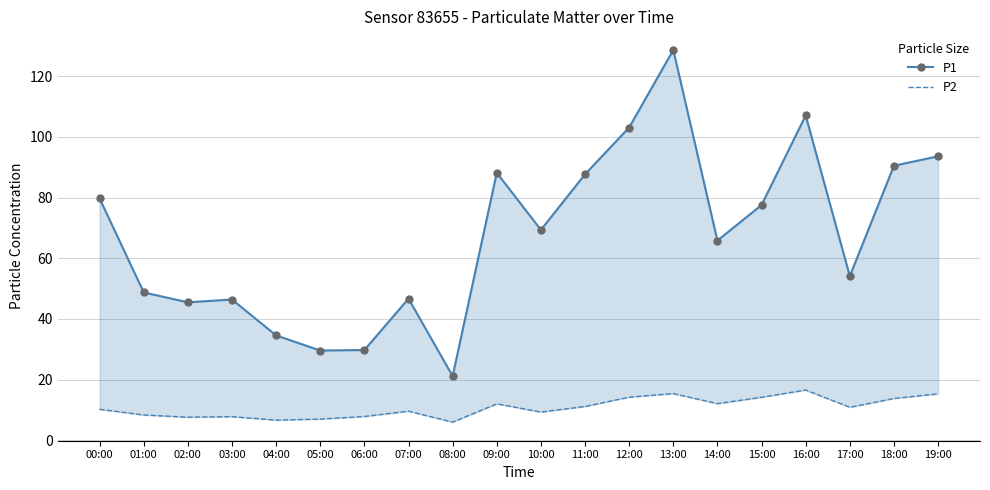

What is the greatest value displayed?

128.7